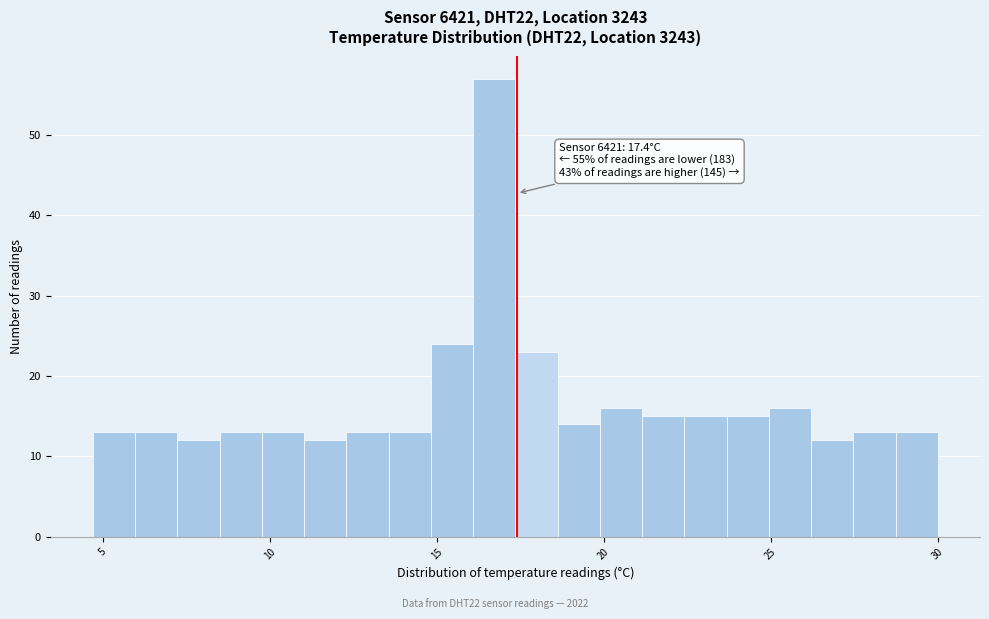

Around what value on the x-axis is the tallest bar? Give the approximate position of its centre, as read against the axis.

16.5